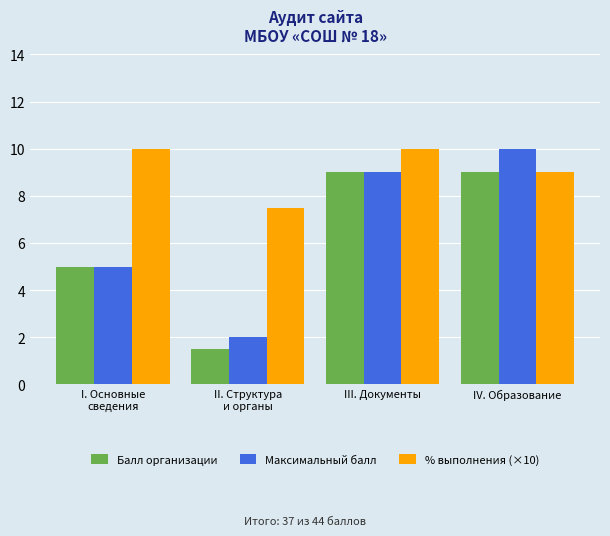

The value of % выполнения (×10) at II. Структура
и органы is 7.5. True or false?

True